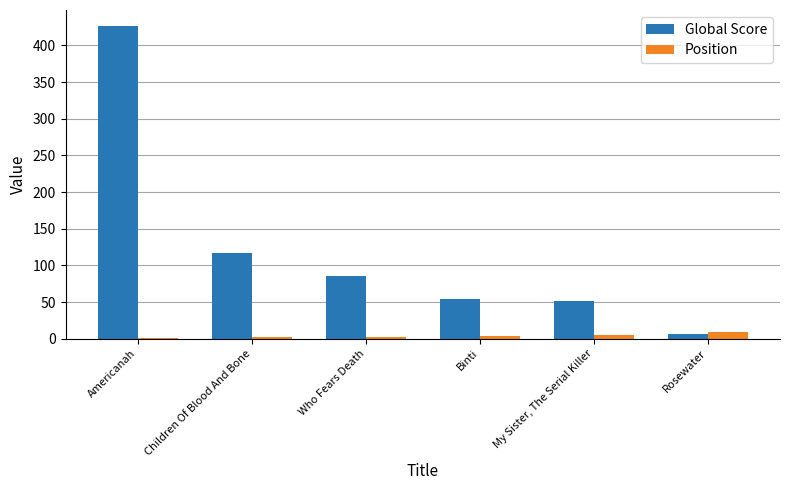

At which label is Global Score closest to 217?

Children Of Blood And Bone